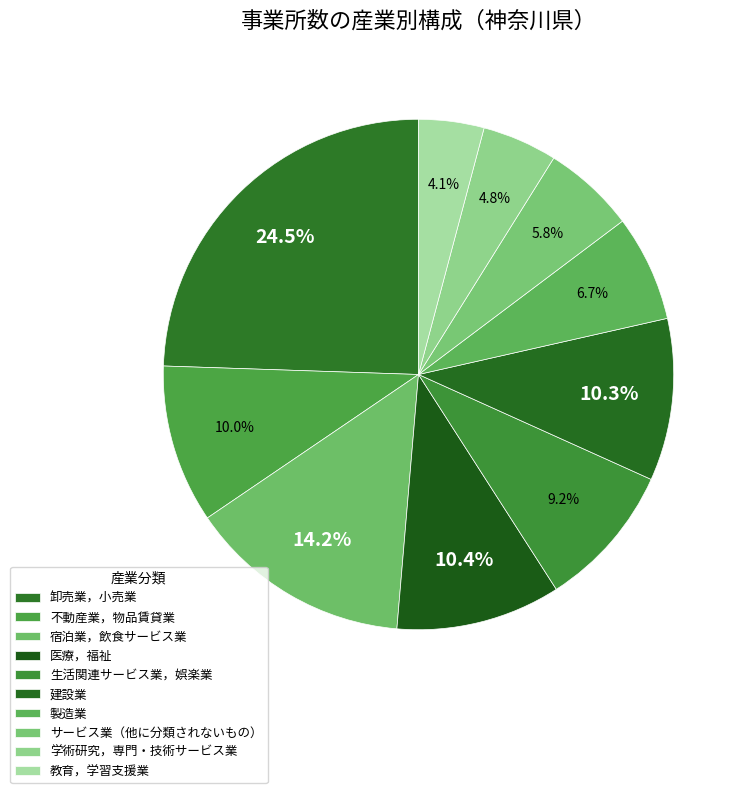

Rank the categories by value from lowest to highest.

教育，学習支援業, 学術研究，専門・技術サービス業, サービス業（他に分類されないもの）, 製造業, 生活関連サービス業，娯楽業, 不動産業，物品賃貸業, 建設業, 医療，福祉, 宿泊業，飲食サービス業, 卸売業，小売業